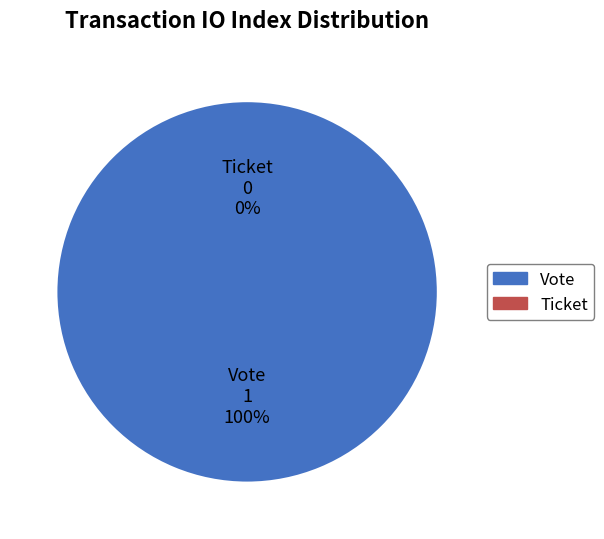

Which slice is the largest?

Vote